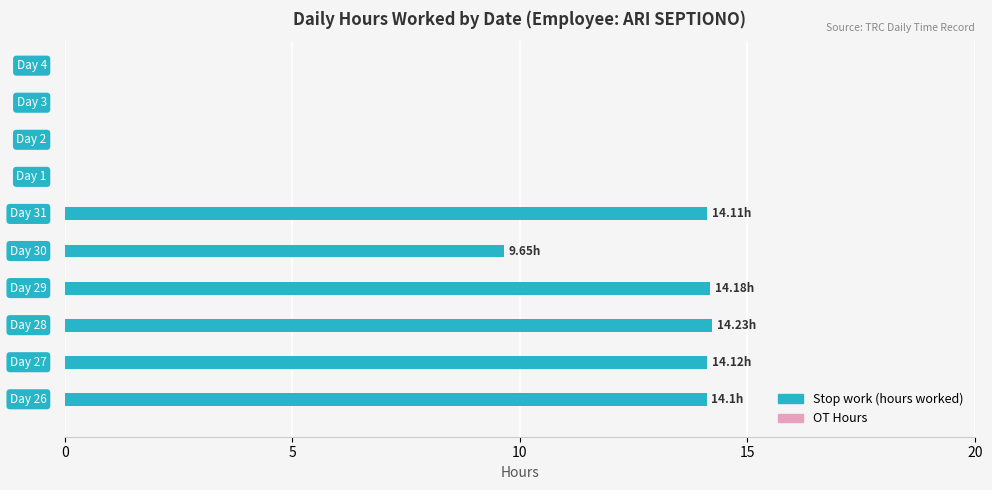

What is the sum of all values?

80.4